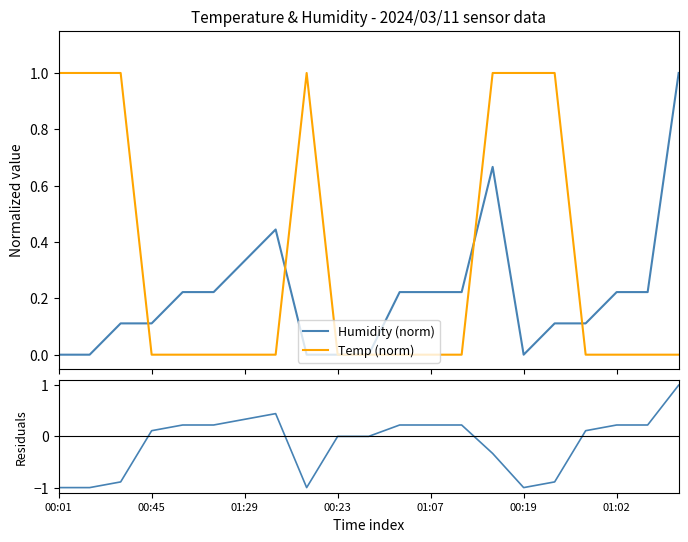

What is the maximum value for Temp (norm)?

1.0